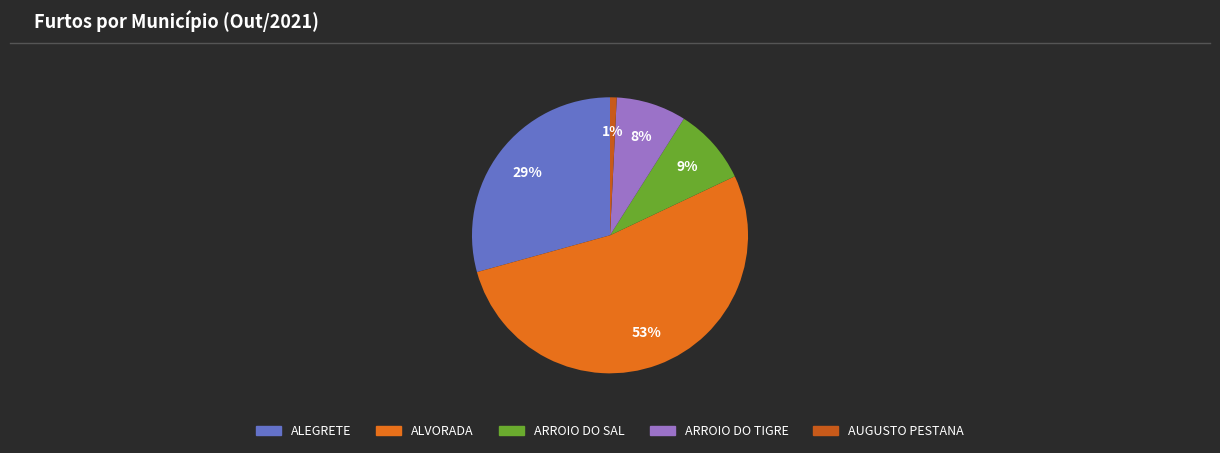

Which slice represents more than half of the pie?

ALVORADA